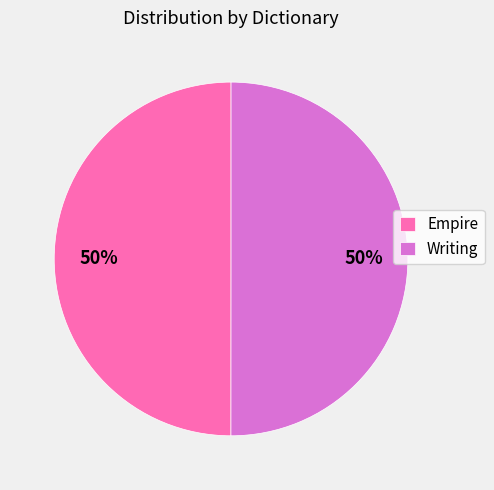

How many slices are in this pie chart?

2